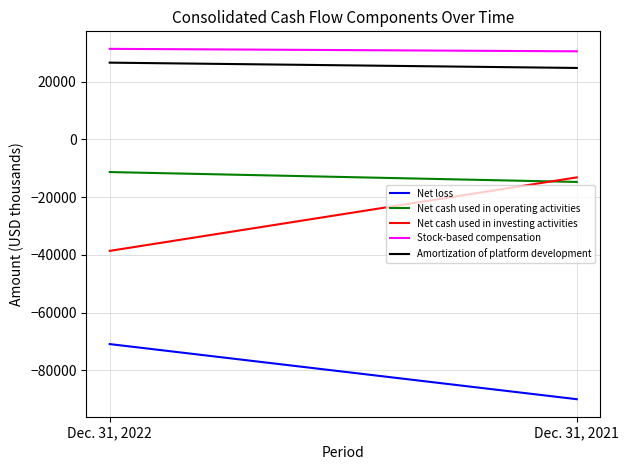

What is the highest value of the Amortization of platform development series?

26570